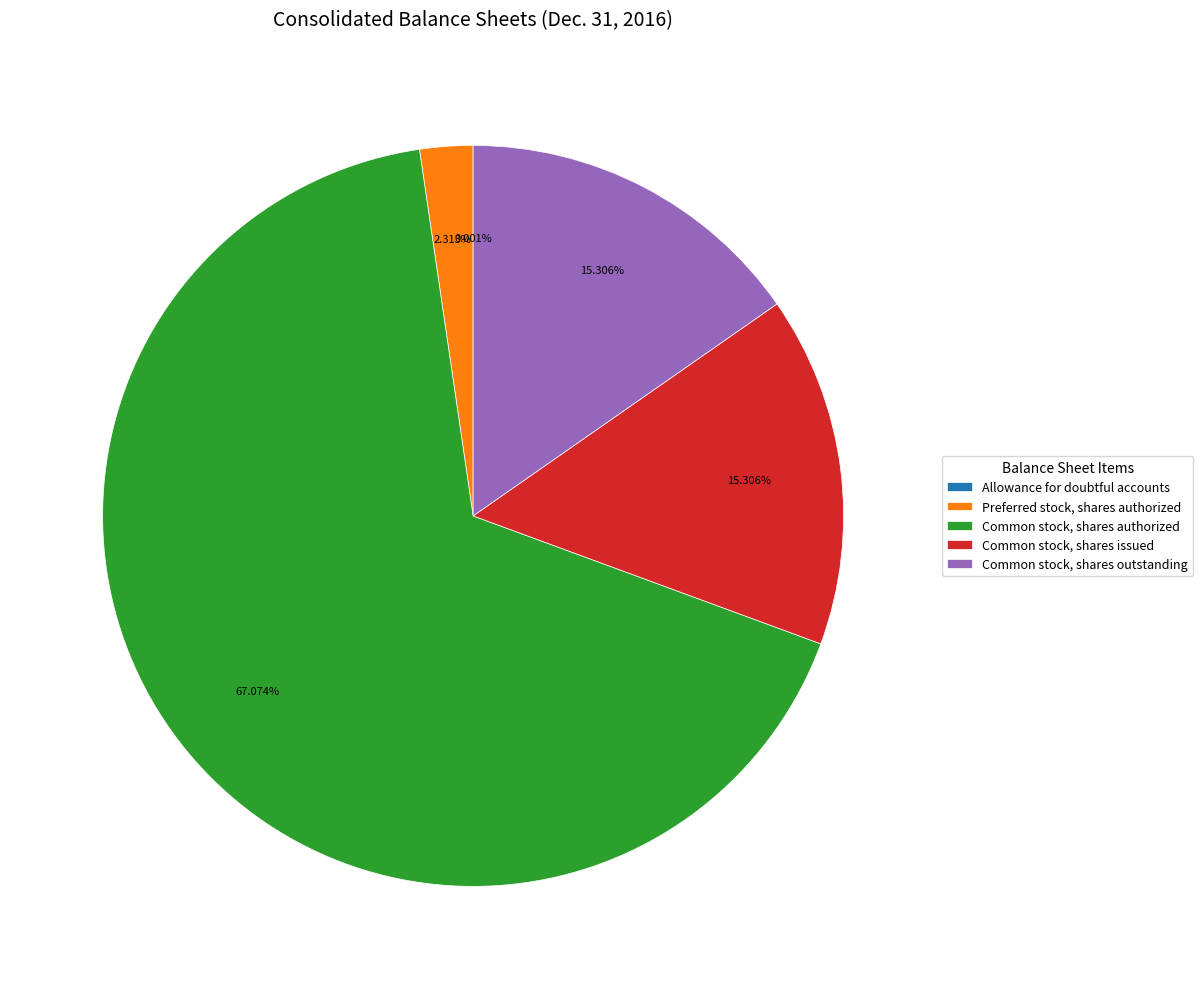

True or false: Common stock, shares issued accounts for 15% of the total.

True